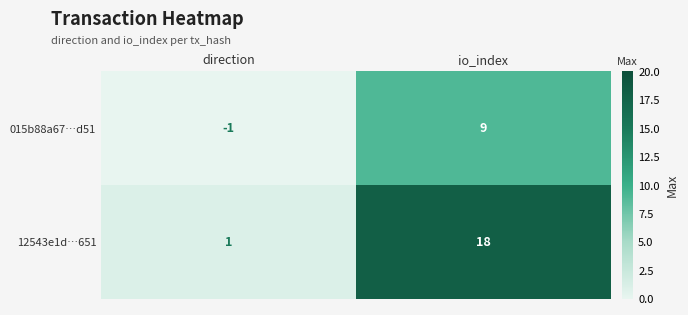

Reading left to right, list all the values displayed in this chart.

015b88a67…d51: direction=-1	io_index=9
12543e1d…651: direction=1	io_index=18